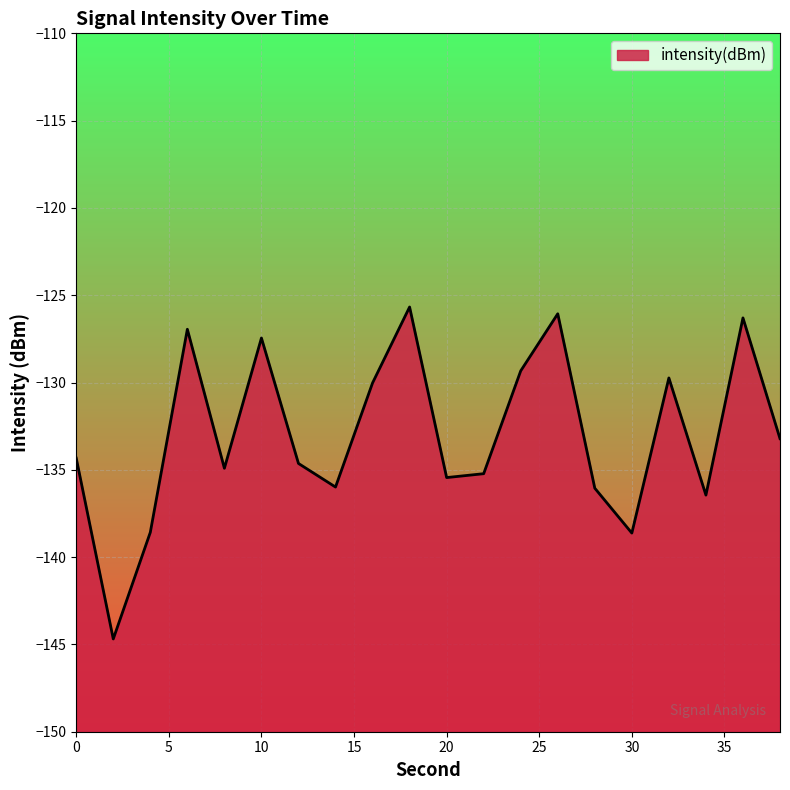

List the labels in order of value, smallest first.

2, 30, 4, 34, 28, 14, 20, 22, 8, 12, 0, 38, 16, 32, 24, 10, 6, 36, 26, 18